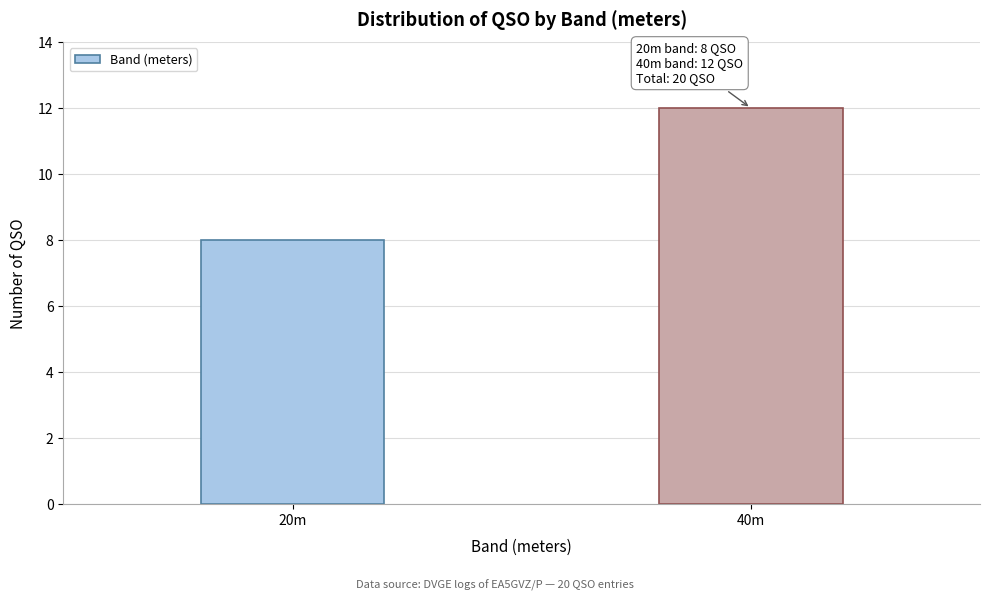

Reading left to right, transcribe all the data shown in this chart.

20m=8	40m=12